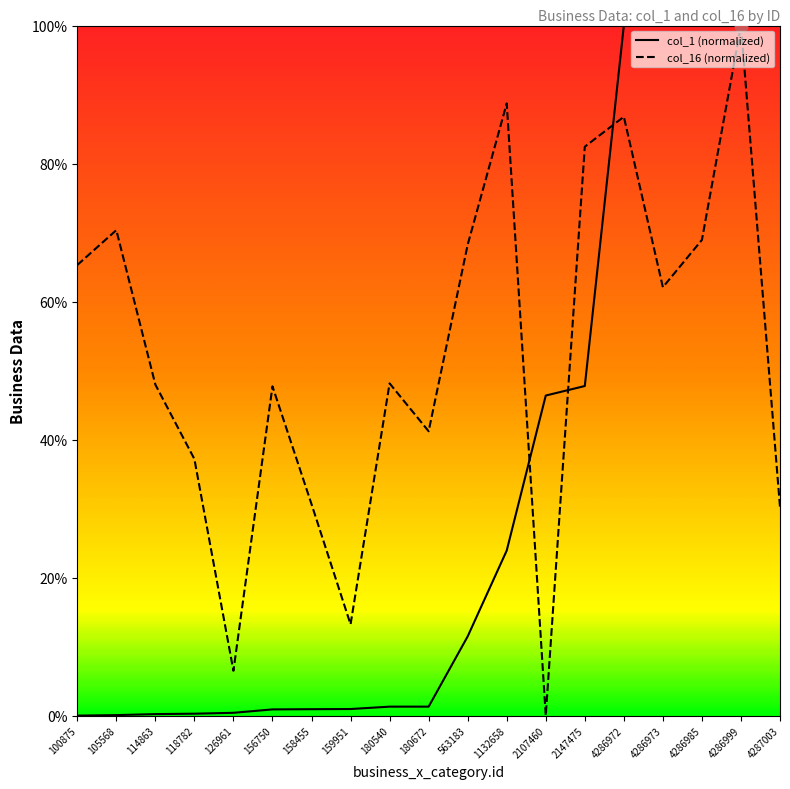

Which series contains the highest Y value?

col_1